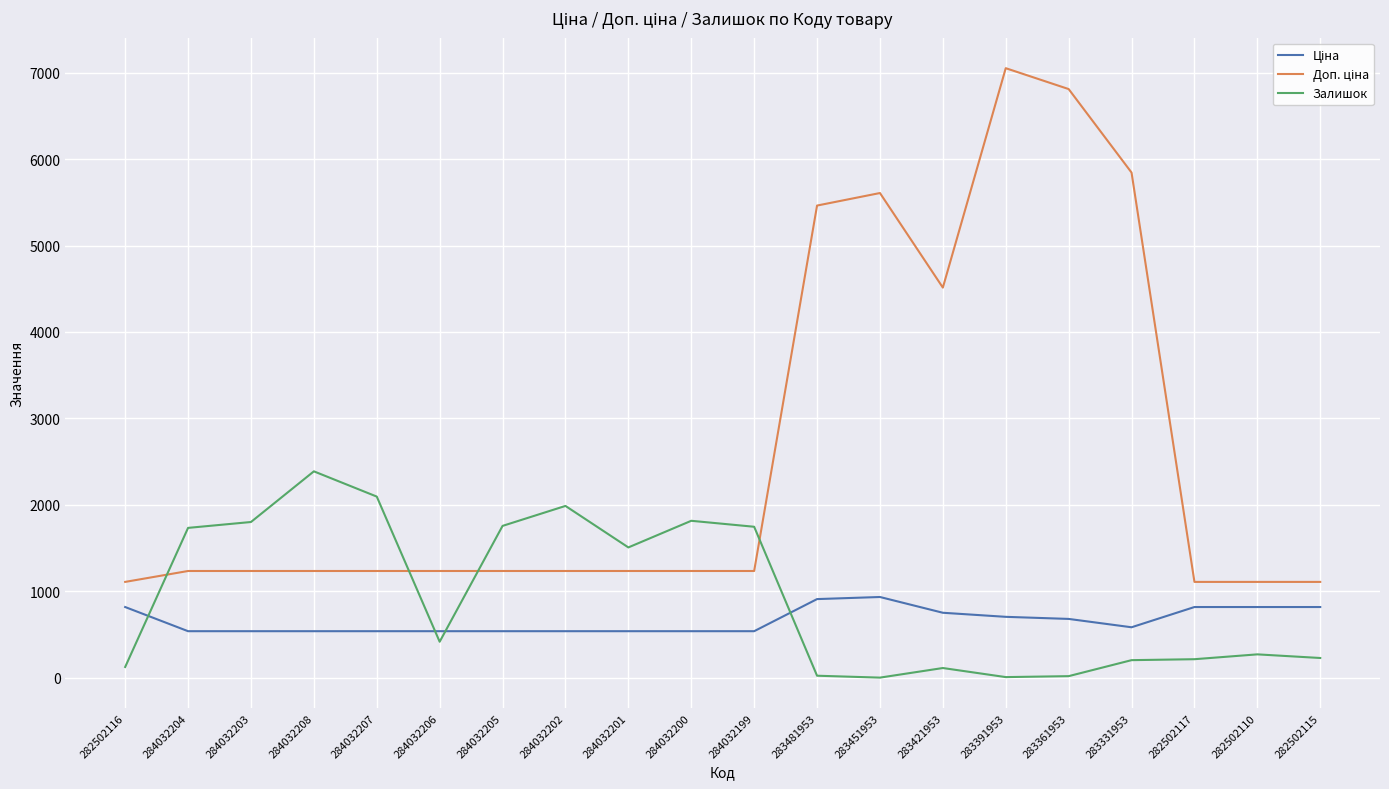

What is the total value across all series at 283331953?

6632.3